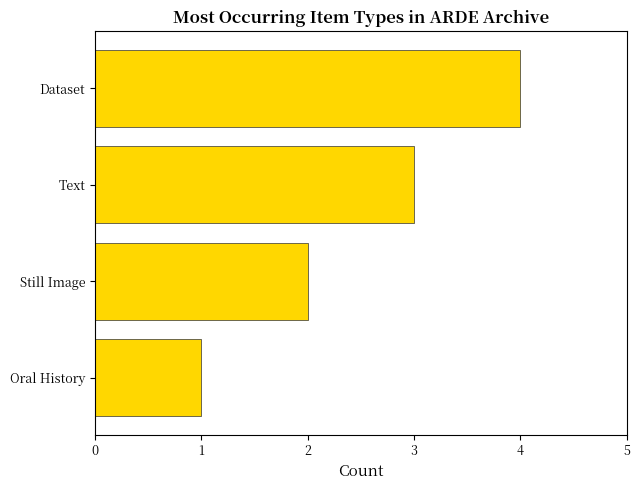

Count the values in the range 2 to 4.

3